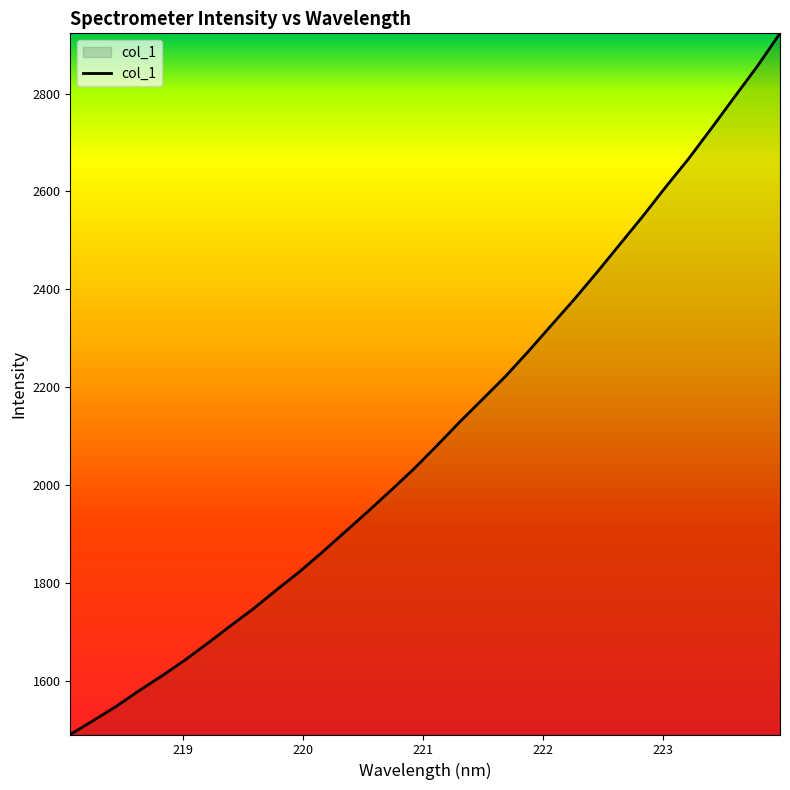

What is the maximum value shown in the chart?

2923.0